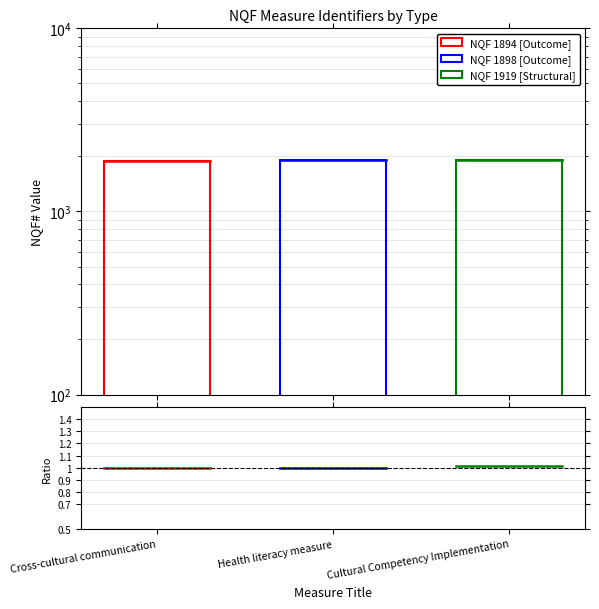

At Health literacy measure, list the series in order from smallest to largest.

NQF 1894 [Outcome], NQF 1898 [Outcome], NQF 1919 [Structural]